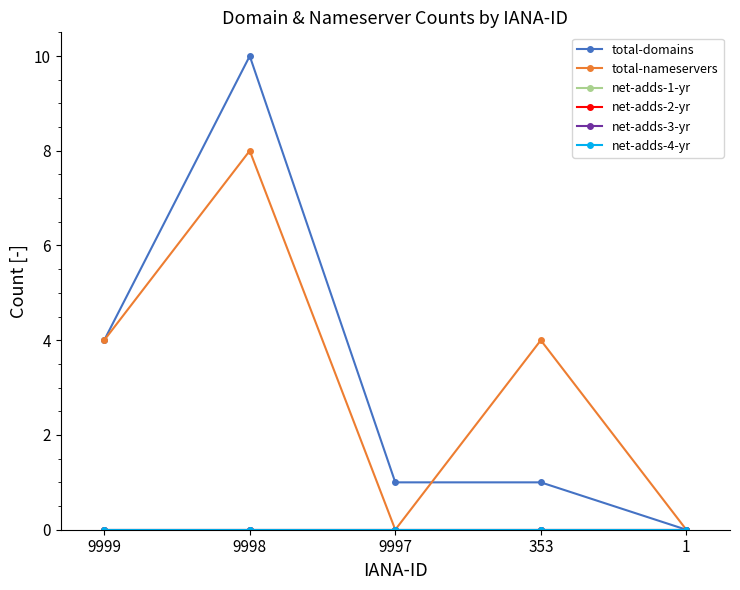

Is this an area chart (filled region under the line)?

No